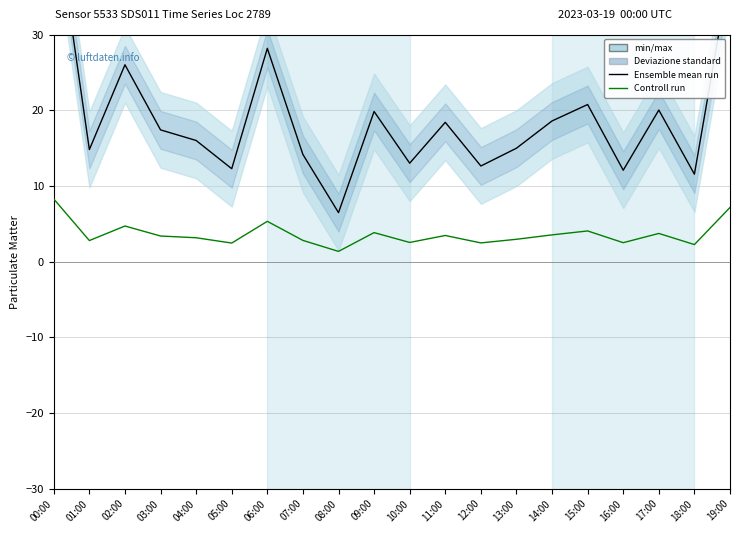

What is the sum of the Ensemble mean run values at 16:00 and 05:00?

24.3